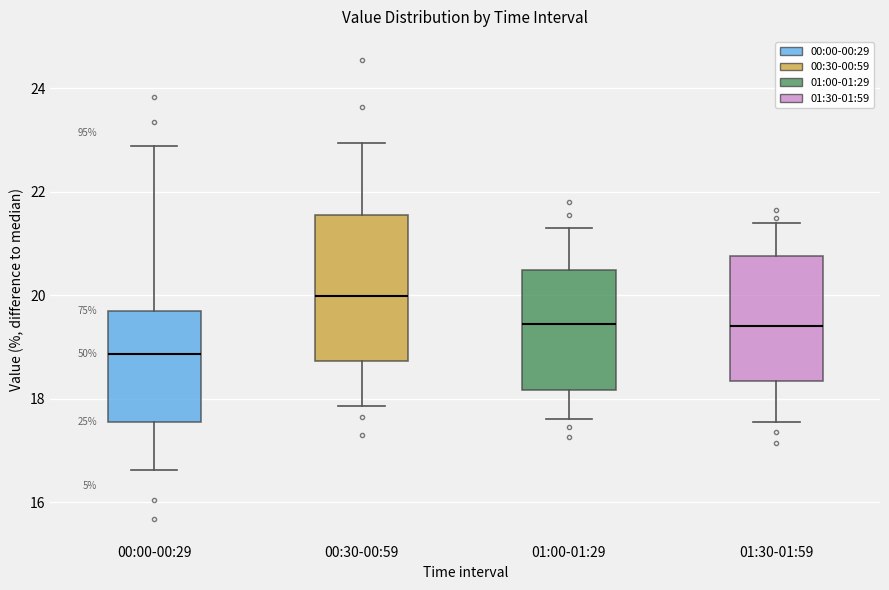

Comparing the boxes themselves (not the whiskers), which one is the tallest?

00:30-00:59